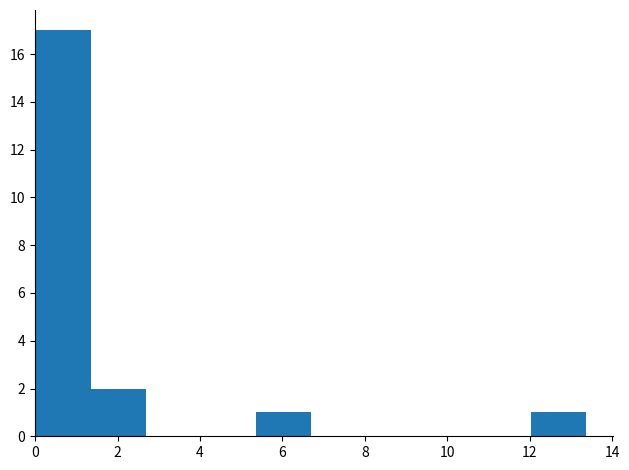

Reading left to right, transcribe this chart: for each bar, give the range it covers on the x-axis and its height. Neither the bar edges nor the heights are printed on the chart, so give them approximately, as read against the axes.

0.0 to 1.4: 17
1.4 to 2.6: 2
2.6 to 4.0: 0
4.0 to 5.4: 0
5.4 to 6.6: 1
6.6 to 8.0: 0
8.0 to 9.4: 0
9.4 to 10.6: 0
10.6 to 12.0: 0
12.0 to 13.4: 1